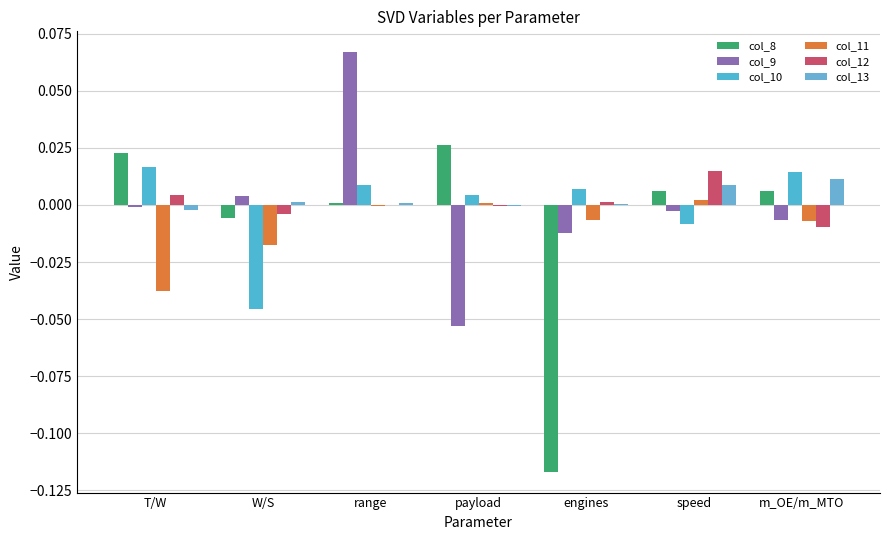

Reading left to right, extract all data points from this chart.

col_8: T/W=0.0	W/S=-0.0	range=0.0	payload=0.0	engines=-0.1	speed=0.0	m_OE/m_MTO=0.0
col_9: T/W=-0.0	W/S=0.0	range=0.1	payload=-0.1	engines=-0.0	speed=-0.0	m_OE/m_MTO=-0.0
col_10: T/W=0.0	W/S=-0.0	range=0.0	payload=0.0	engines=0.0	speed=-0.0	m_OE/m_MTO=0.0
col_11: T/W=-0.0	W/S=-0.0	range=-0.0	payload=0.0	engines=-0.0	speed=0.0	m_OE/m_MTO=-0.0
col_12: T/W=0.0	W/S=-0.0	range=-0.0	payload=-0.0	engines=0.0	speed=0.0	m_OE/m_MTO=-0.0
col_13: T/W=-0.0	W/S=0.0	range=0.0	payload=-0.0	engines=0.0	speed=0.0	m_OE/m_MTO=0.0